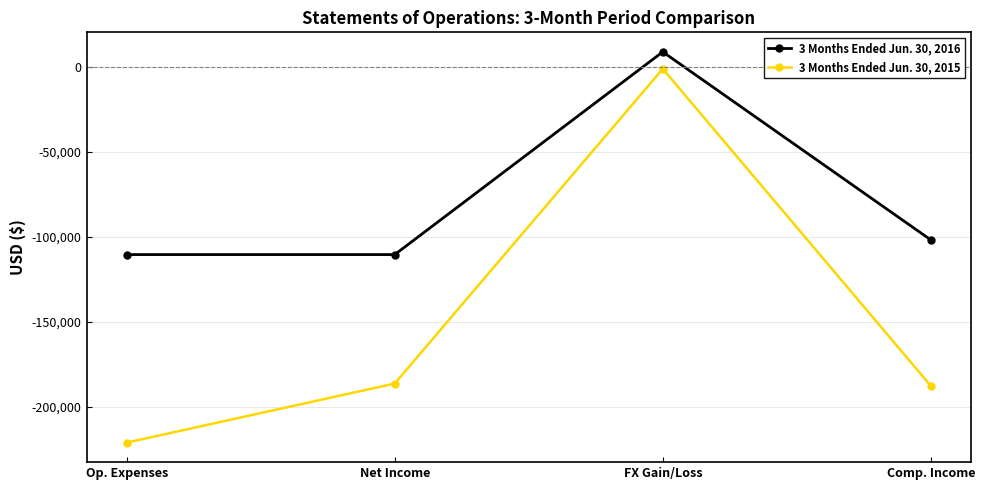

What is the difference between the 3 Months Ended Jun. 30, 2016 values at Net Income and FX Gain/Loss?

119138